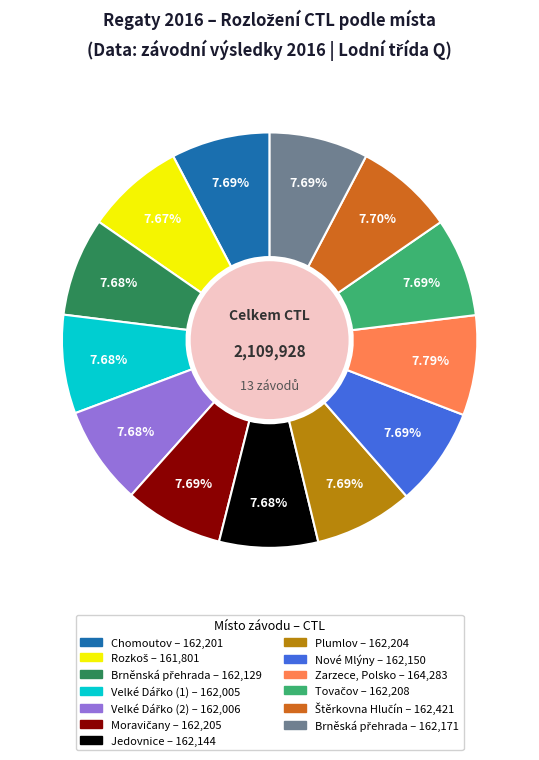

Does any single category account for the majority?

No